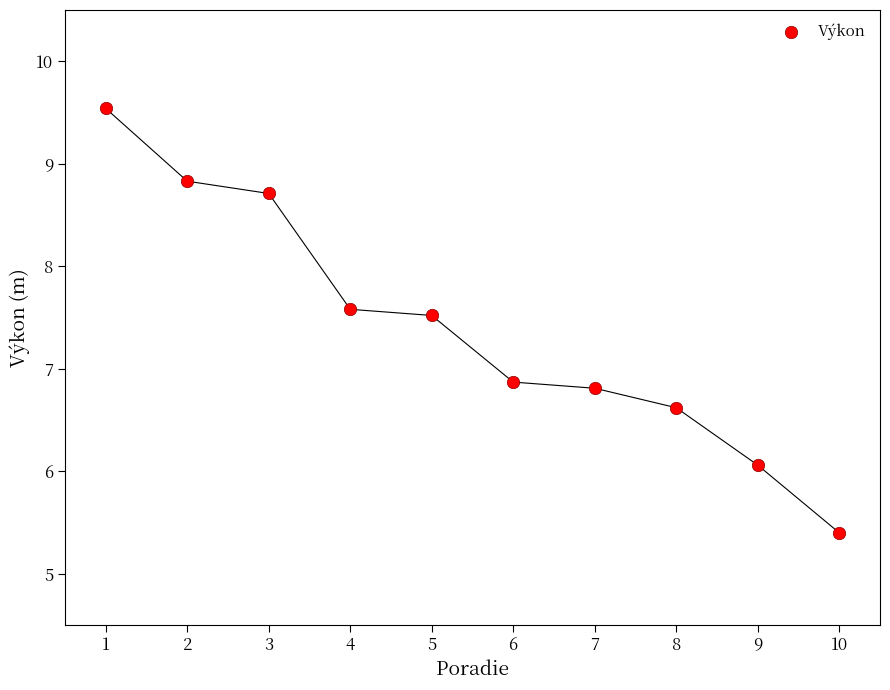

What is the average X value?

5.5